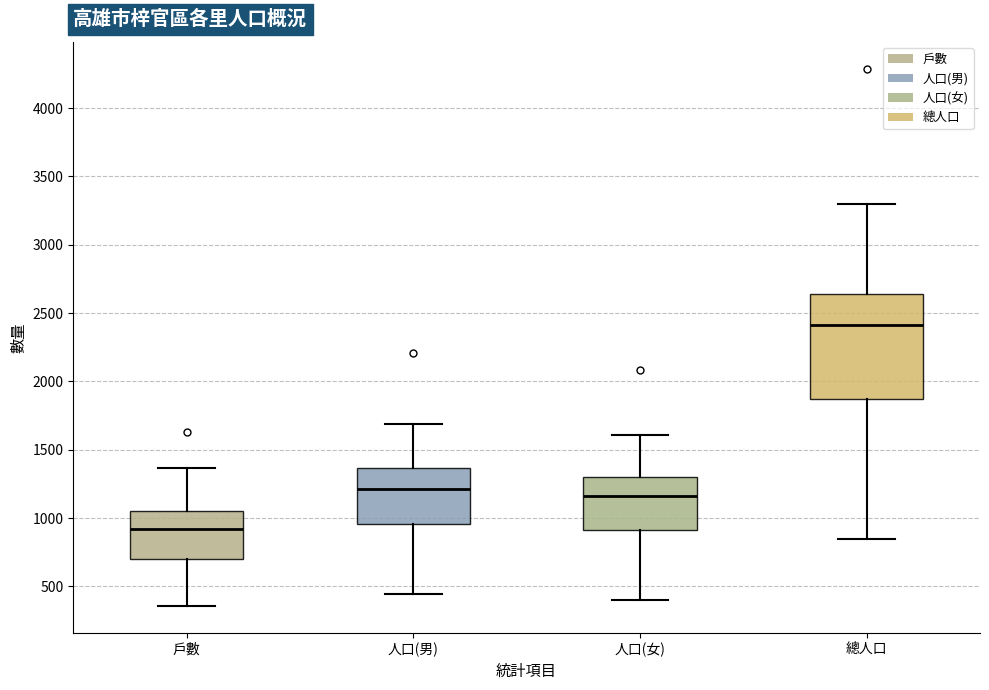

Which box has the highest median line?

總人口